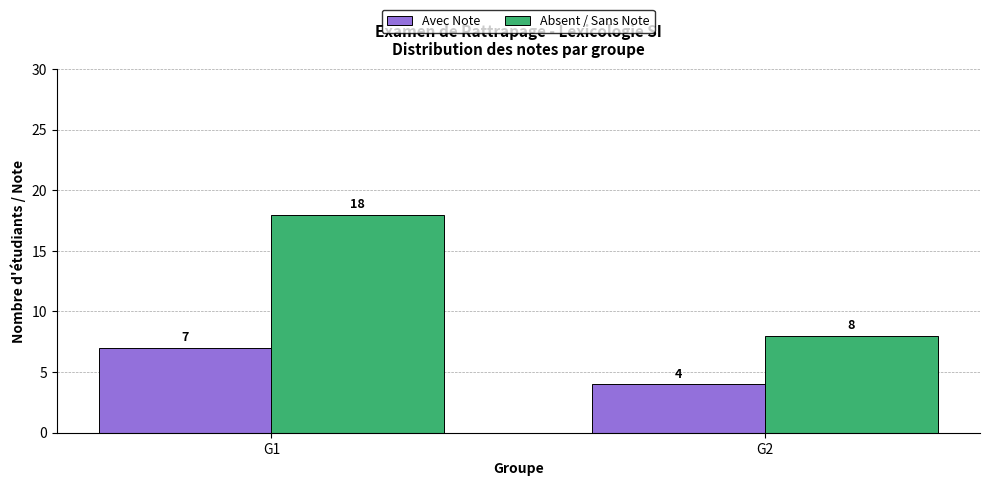

At which category is the sum across all series the highest?

G1